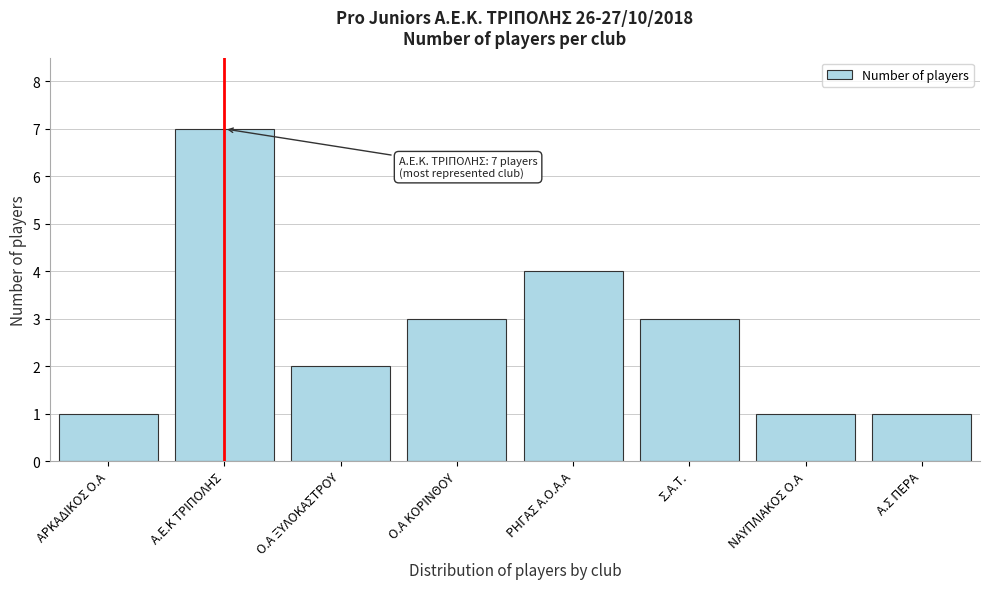

Reading left to right, list all the values displayed in this chart.

ΑΡΚΑΔΙΚΟΣ Ο.Α=1	Α.Ε.Κ ΤΡΙΠΟΛΗΣ=7	Ο.Α ΞΥΛΟΚΑΣΤΡΟΥ=2	Ο.Α ΚΟΡΙΝΘΟΥ=3	ΡΗΓΑΣ Α.Ο.Α.Α=4	Σ.Α.Τ.=3	ΝΑΥΠΛΙΑΚΟΣ Ο.Α=1	Α.Σ ΠΕΡΑ=1